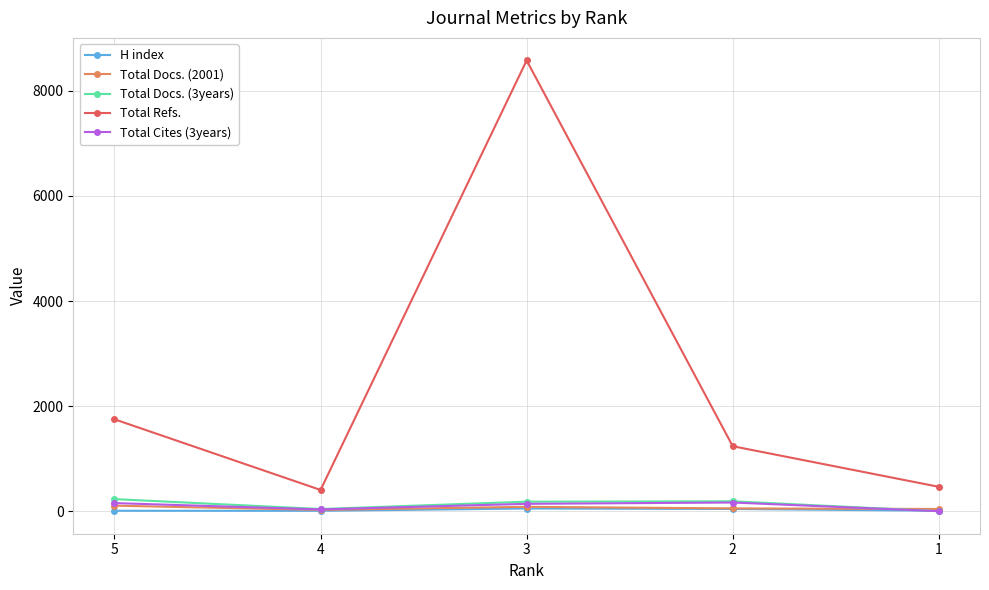

The H index series shows 63 at 2. True or false?

False